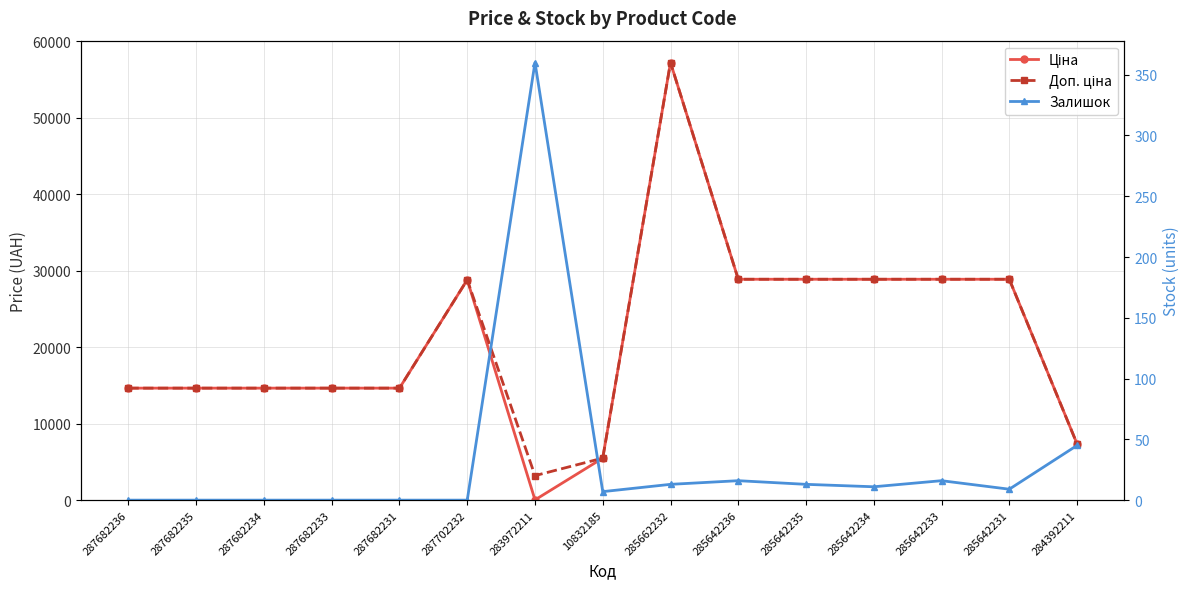

What is the lowest value of the Доп. ціна series?

3205.0